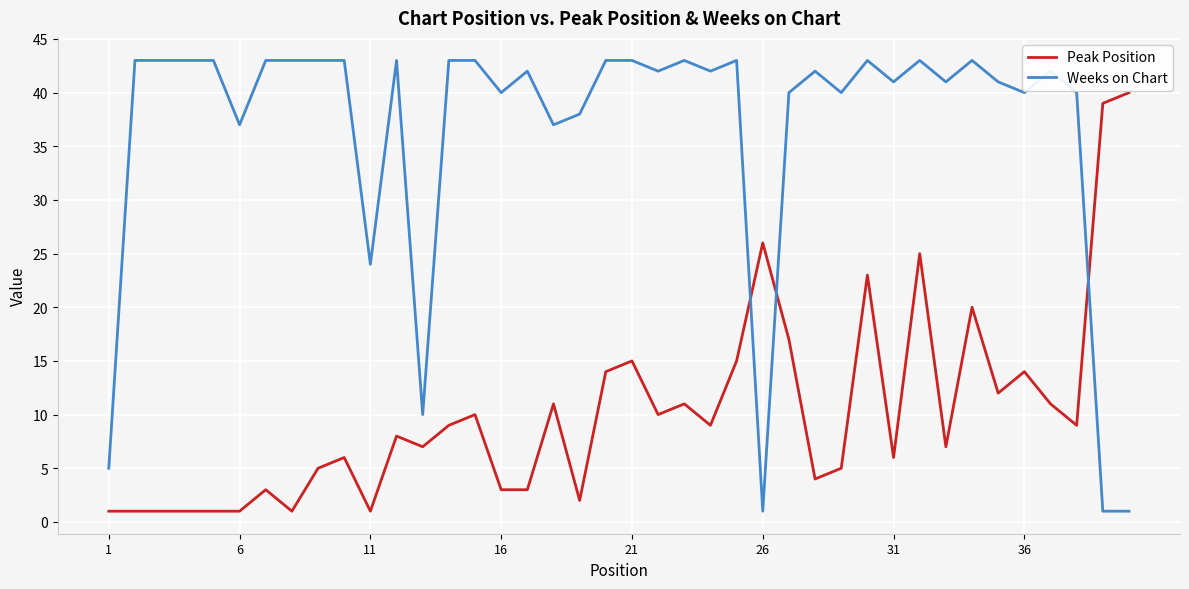

Rank the series by their maximum value, from lowest to highest.

Peak Position, Weeks on Chart